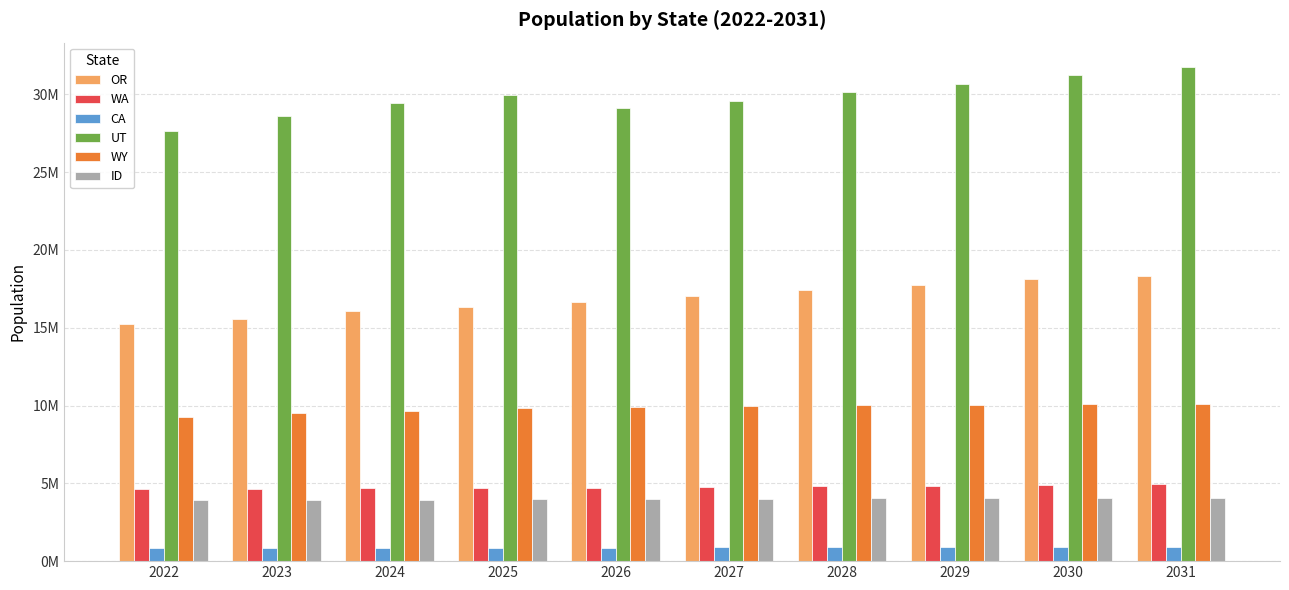

Which series has the largest total across all categories?

UT